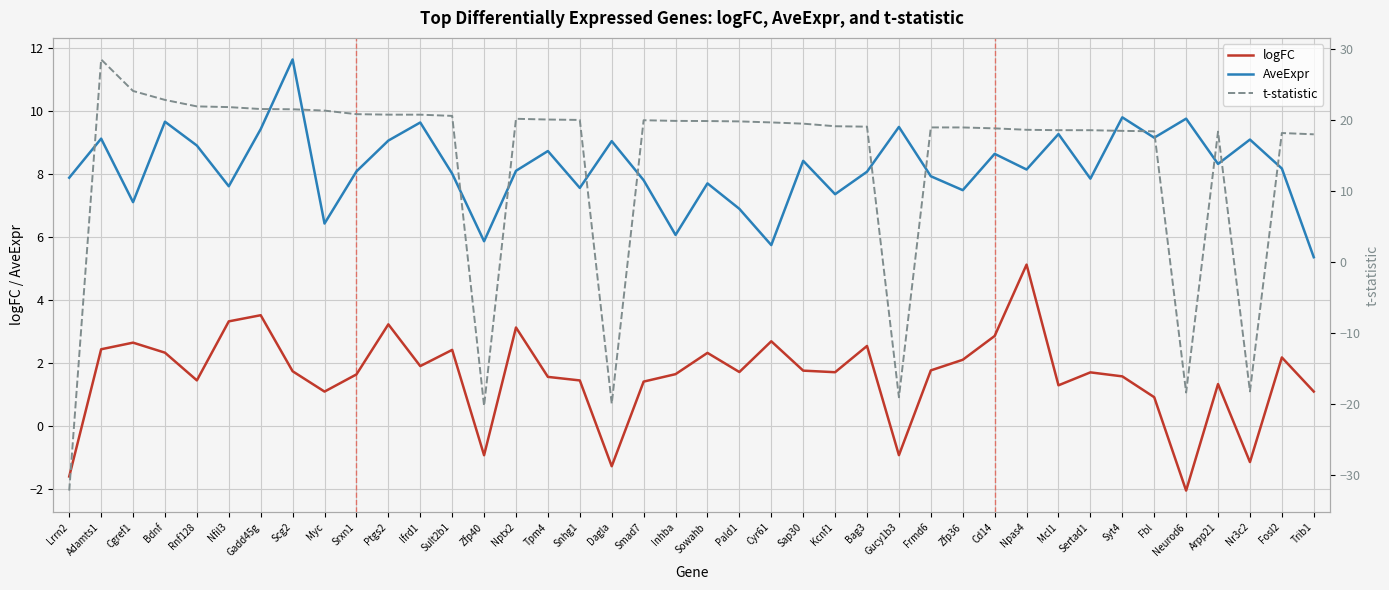

List the labels in order of t-statistic value, largest first.

Adamts1, Cgref1, Bdnf, Rnf128, Nfil3, Gadd45g, Scg2, Myc, Srxn1, Ptgs2, Ifrd1, Sult2b1, Nptx2, Tpm4, Snhg1, Smad7, Inhba, Sowahb, Pald1, Cyr61, Sap30, Kcnf1, Bag3, Frmd6, Zfp36, Cd14, Npas4, Mcl1, Sertad1, Syt4, Fbl, Arpp21, Fosl2, Trib1, Nr3c2, Neurod6, Gucy1b3, Dagla, Zfp40, Lrrn2